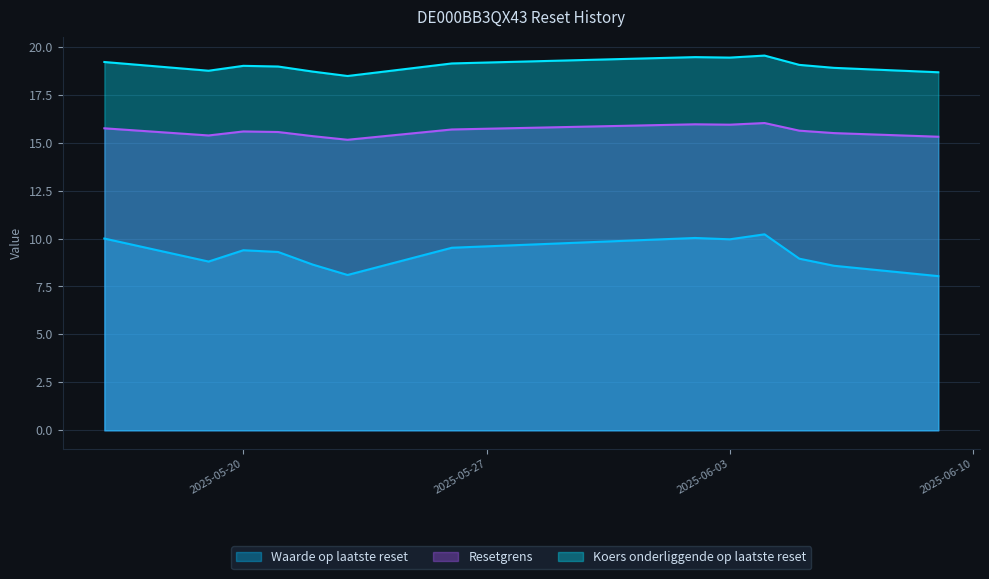

Reading right to left, extract all data points from this chart.

Waarde op laatste reset: 2025-06-09=8.0	2025-06-06=8.6	2025-06-05=8.9	2025-06-04=10.2	2025-06-03=10.0	2025-06-02=10.0	2025-05-26=9.5	2025-05-23=8.1	2025-05-22=8.6	2025-05-21=9.3	2025-05-20=9.4	2025-05-19=8.8	2025-05-16=10.0
Resetgrens: 2025-06-09=15.3	2025-06-06=15.5	2025-06-05=15.6	2025-06-04=16.0	2025-06-03=15.9	2025-06-02=16.0	2025-05-26=15.7	2025-05-23=15.2	2025-05-22=15.3	2025-05-21=15.6	2025-05-20=15.6	2025-05-19=15.4	2025-05-16=15.7
Koers onderliggende op laatste reset: 2025-06-09=18.7	2025-06-06=18.9	2025-06-05=19.1	2025-06-04=19.5	2025-06-03=19.4	2025-06-02=19.5	2025-05-26=19.1	2025-05-23=18.5	2025-05-22=18.7	2025-05-21=19.0	2025-05-20=19.0	2025-05-19=18.8	2025-05-16=19.2